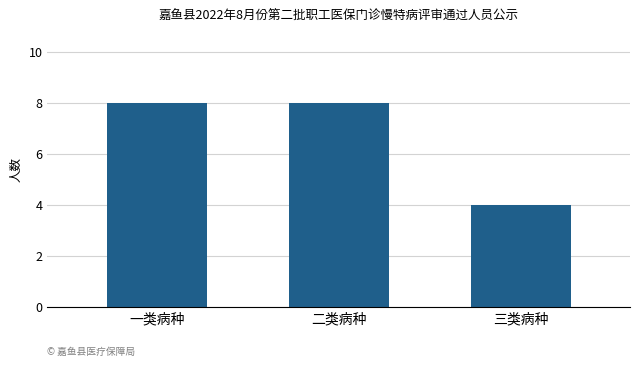

What is the label of the 2nd bar from the left?

二类病种